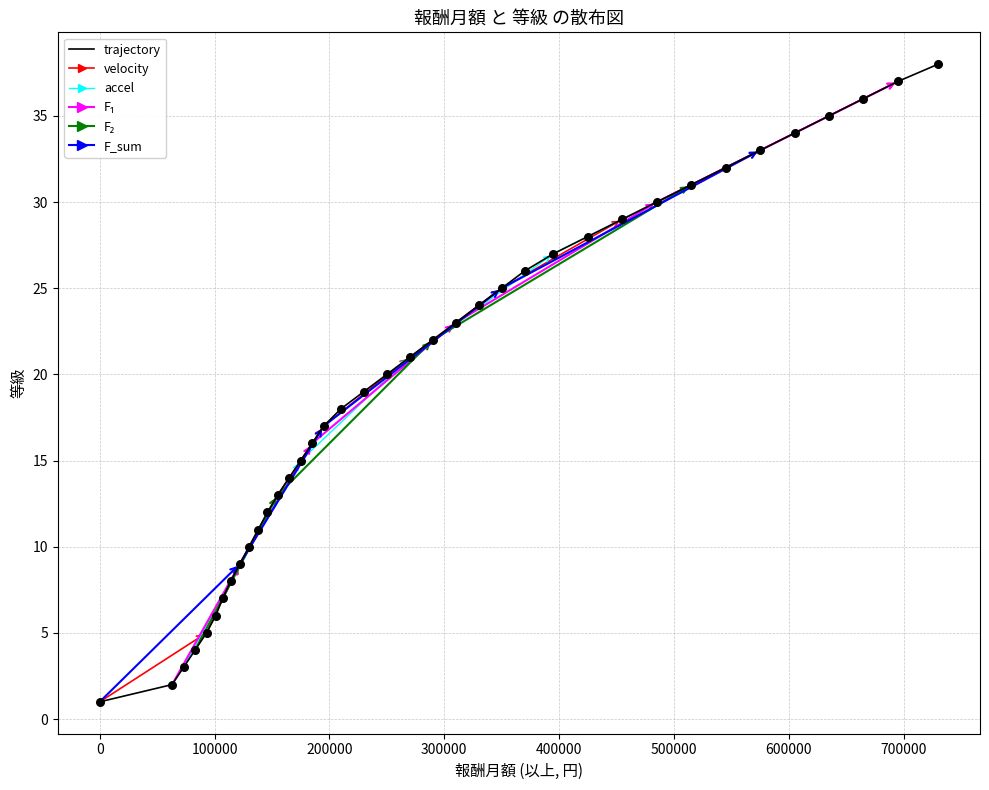

What is the range of Y values (max minus min)?

37